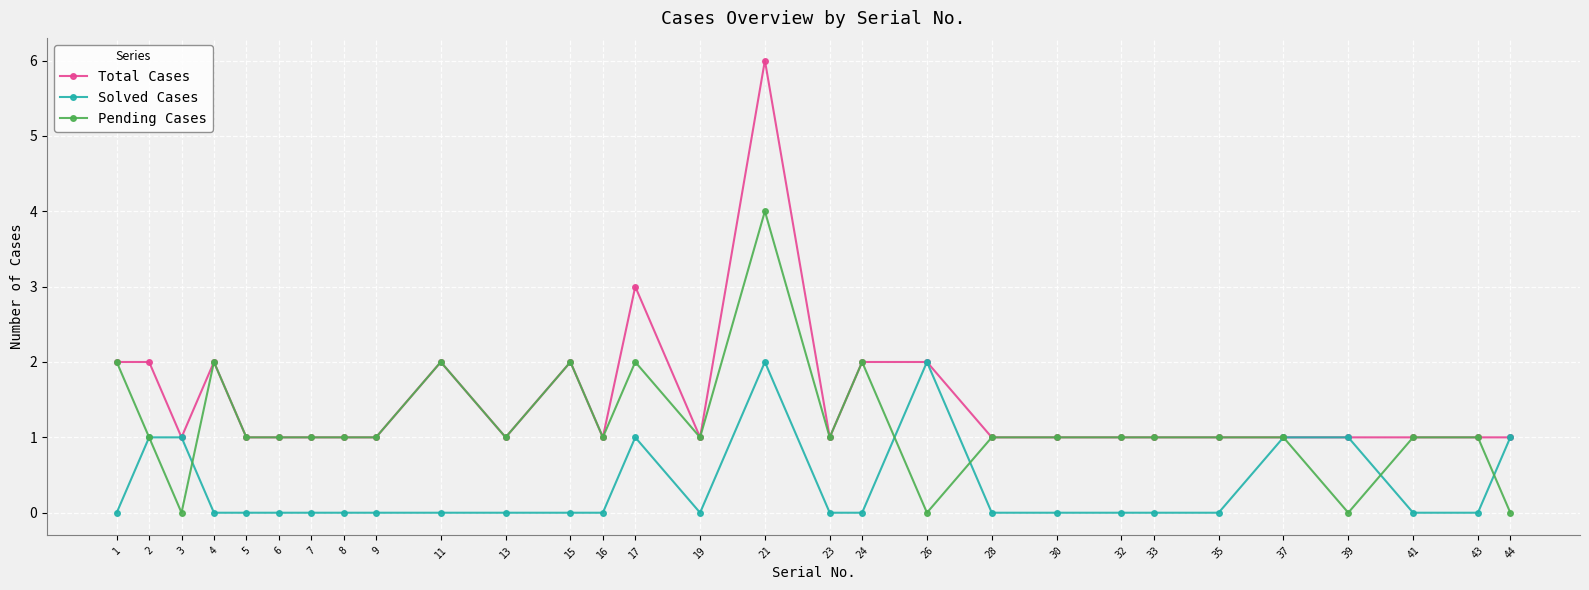

What value does the Pending Cases series have at 21?

4